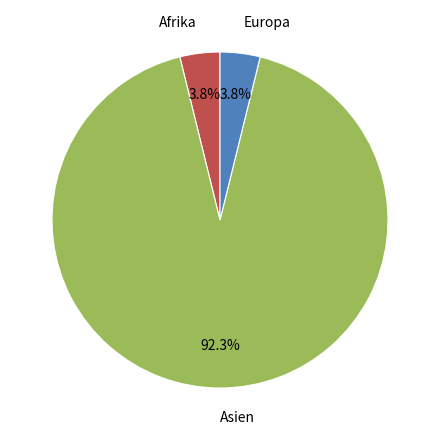

The Afrika slice represents 4% of the pie. True or false?

True